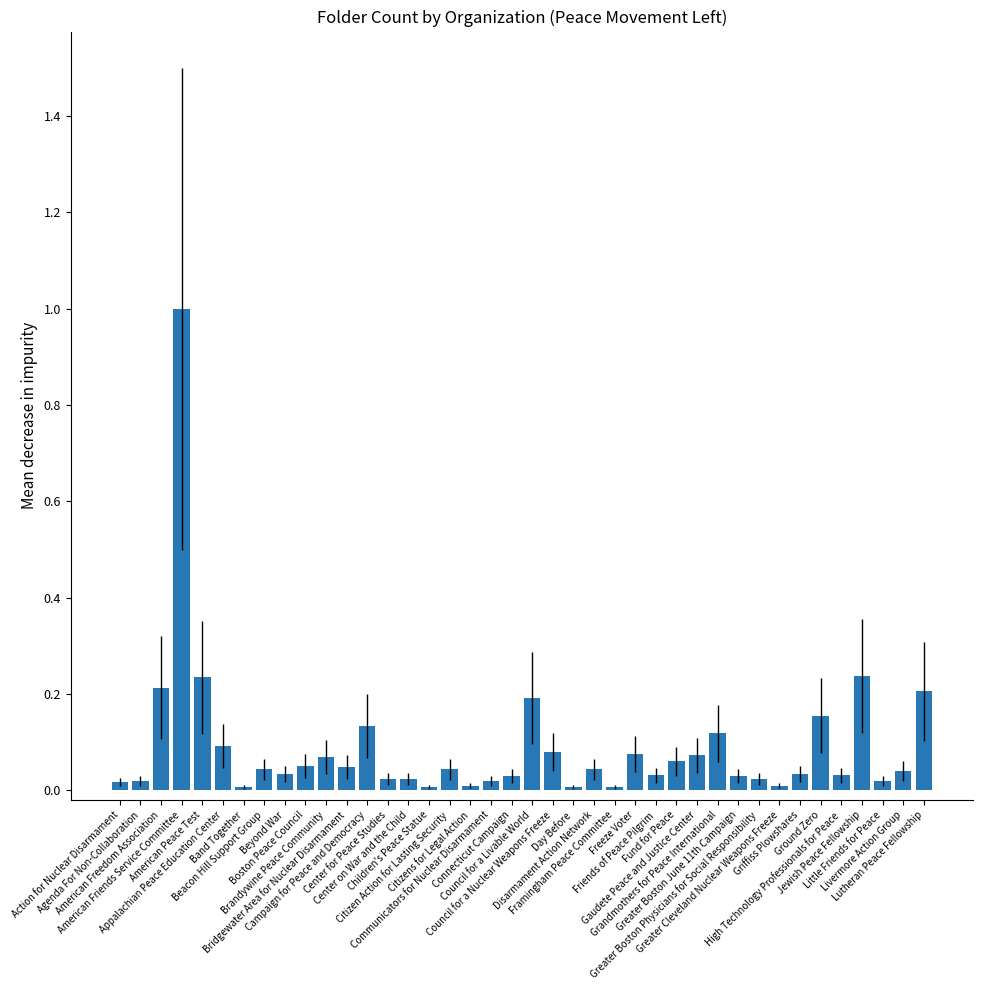

Which category has the highest value across all series?

American Friends Service Committee